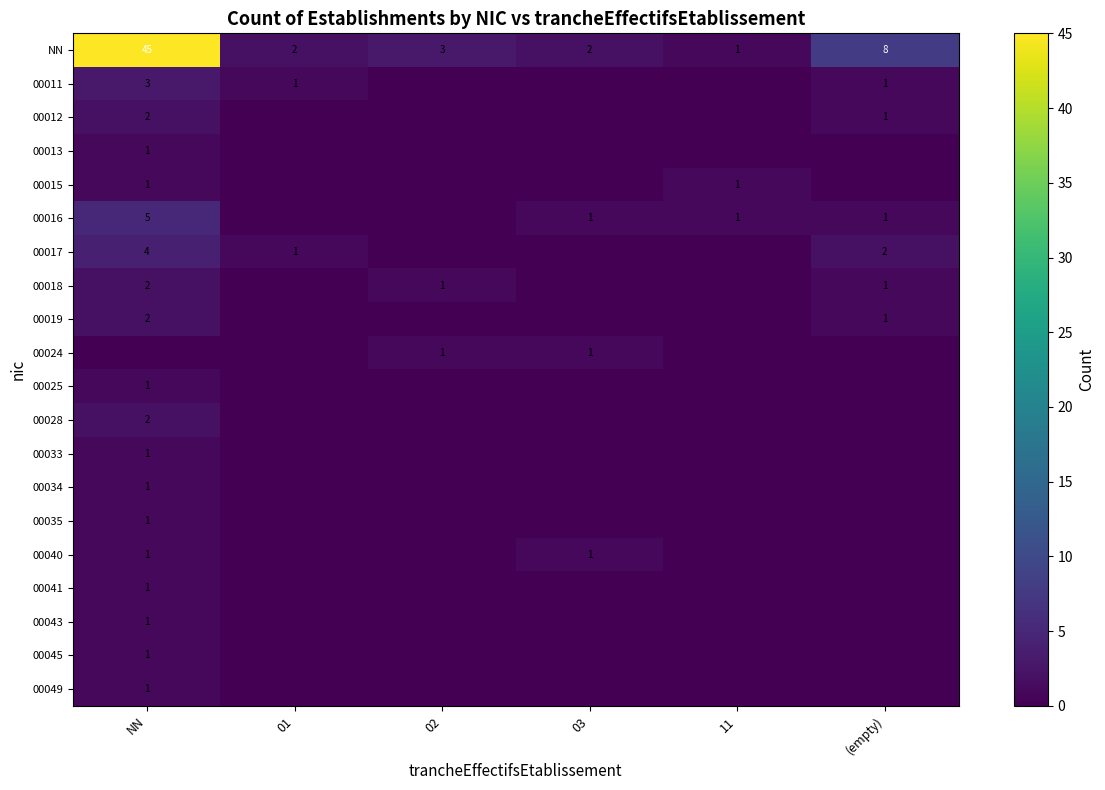

True or false: 00018 has a value of 2 at NN.

True